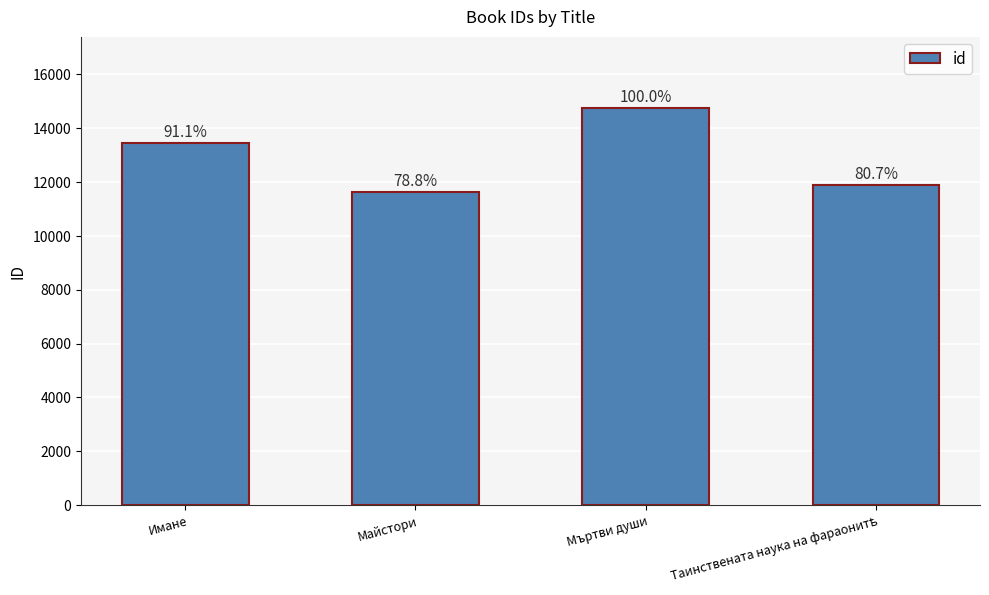

How many bars are there in total?

4